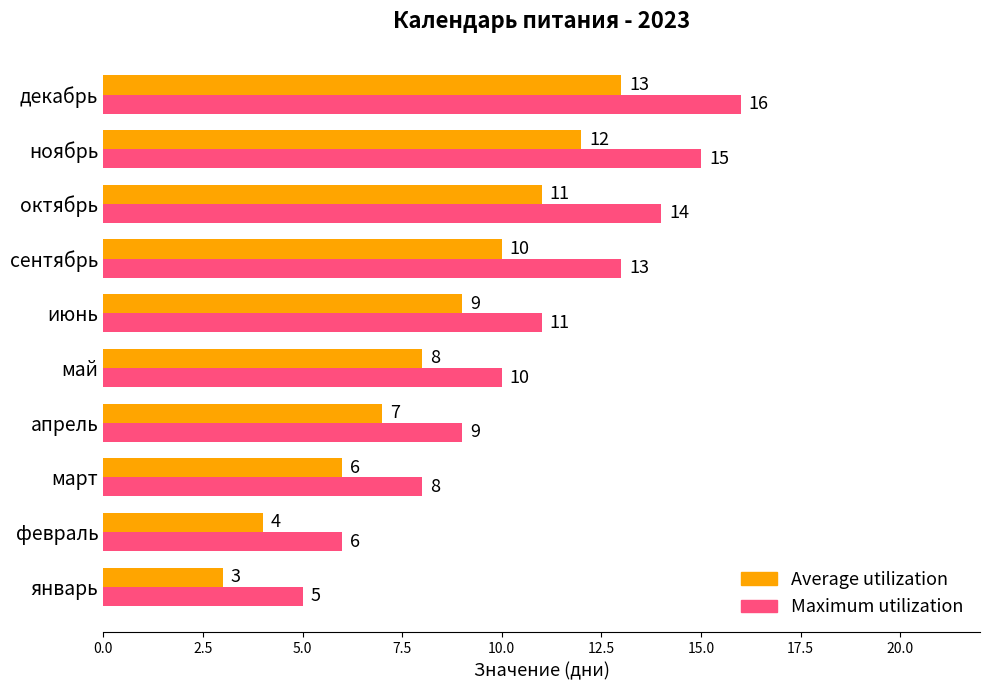

What is the total value across all series at январь?

8